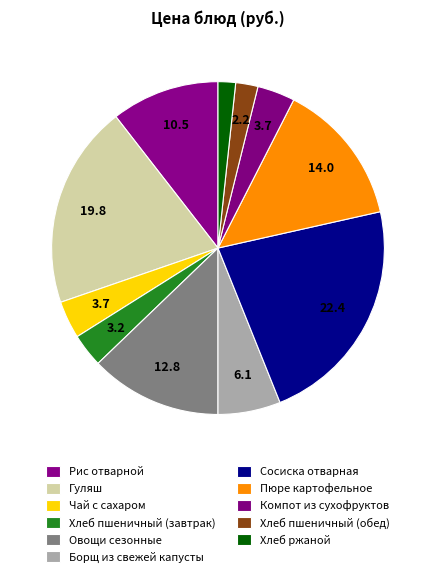

What is the ratio of the value at Рис отварной to the value at Хлеб пшеничный (обед)?

4.9